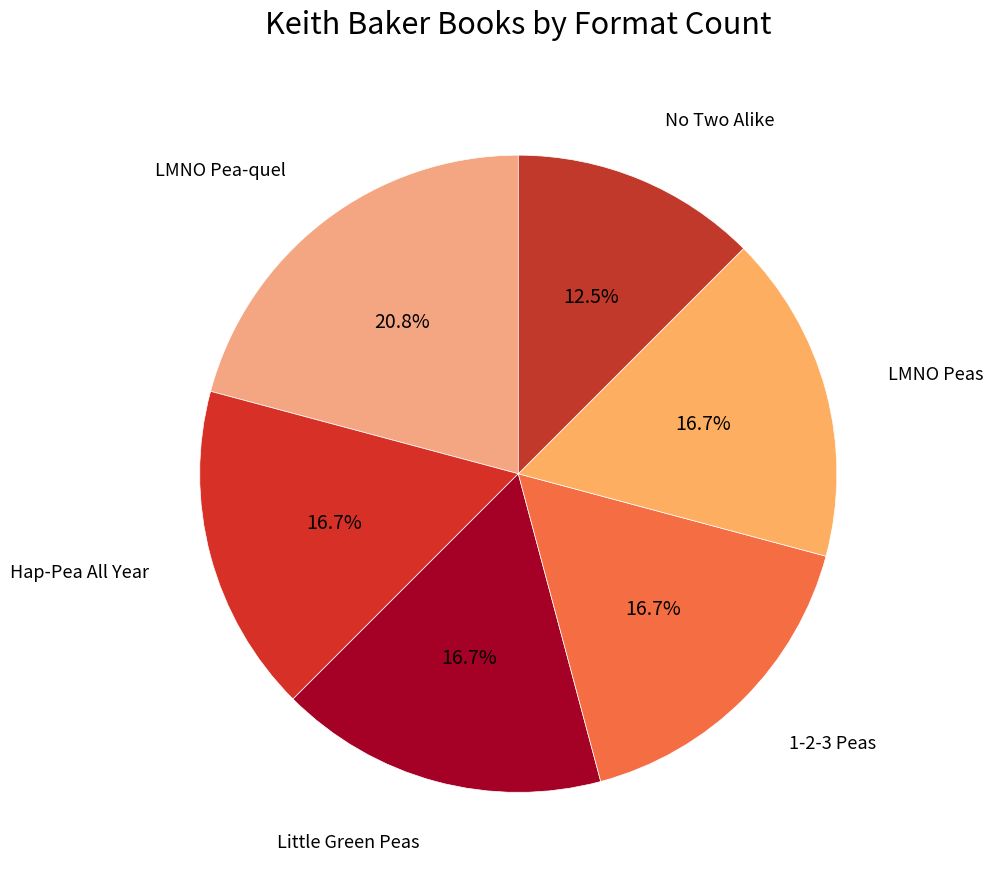

How many segments does this pie chart have?

6